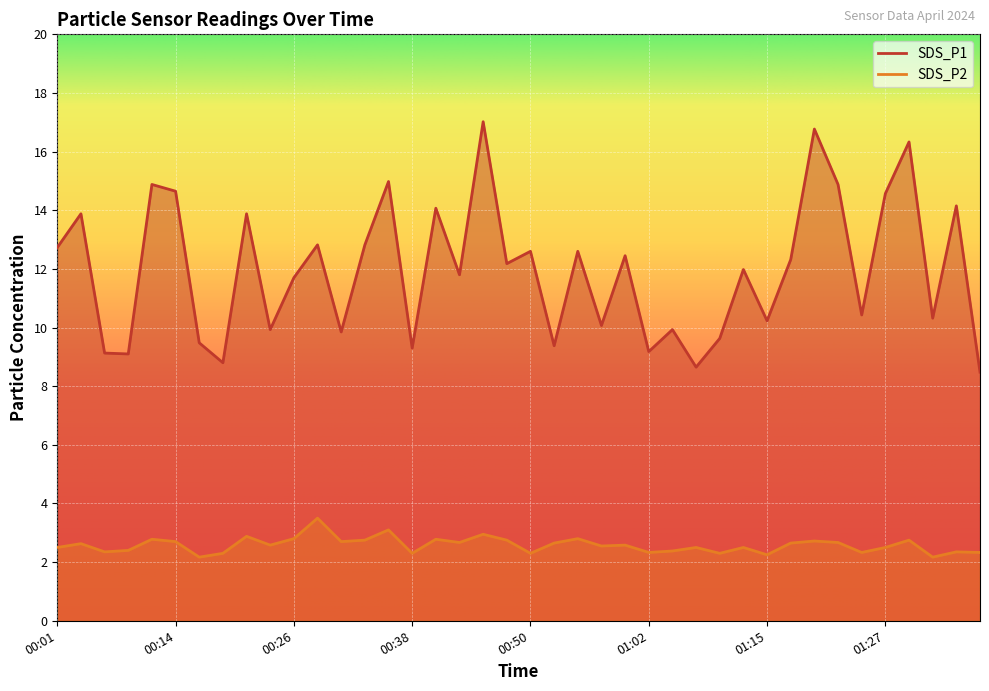

How many data points in SDS_P1 are above 12?

20